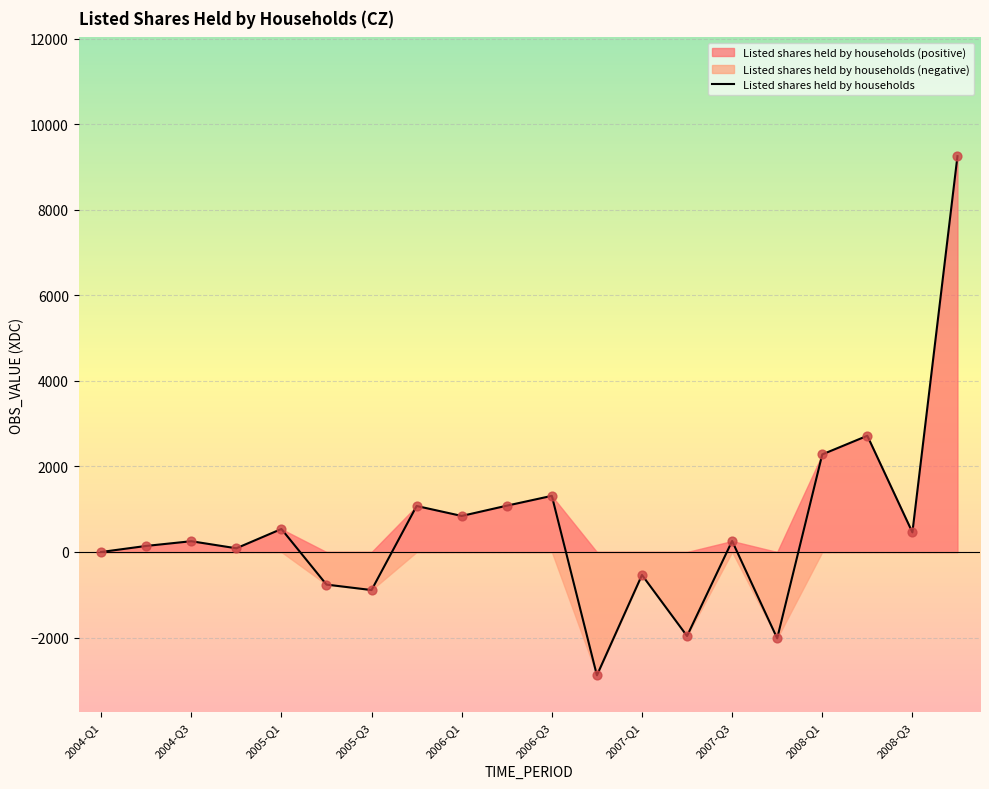

What is the lowest value of the Listed shares held by households series?

-2884